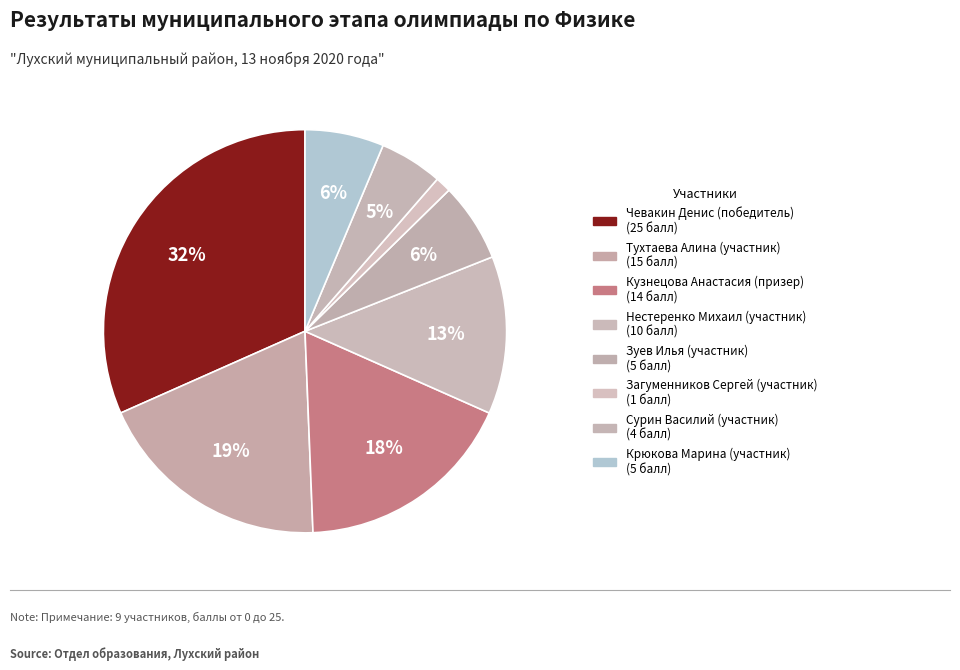

How many slices are in this pie chart?

8